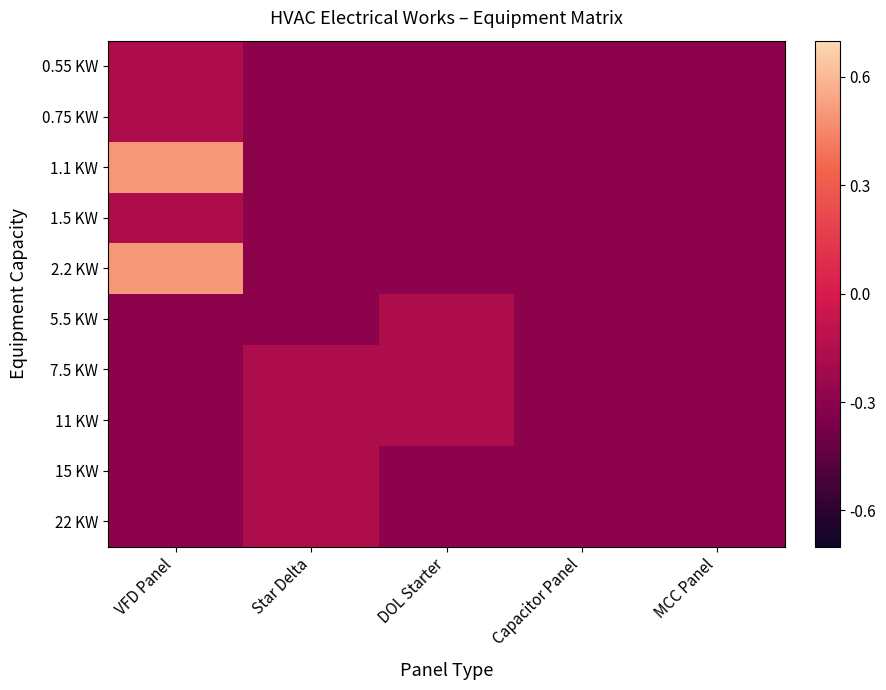

Rank the series at Capacitor Panel from lowest to highest value.

0.55 KW, 0.75 KW, 1.1 KW, 1.5 KW, 2.2 KW, 5.5 KW, 7.5 KW, 11 KW, 15 KW, 22 KW